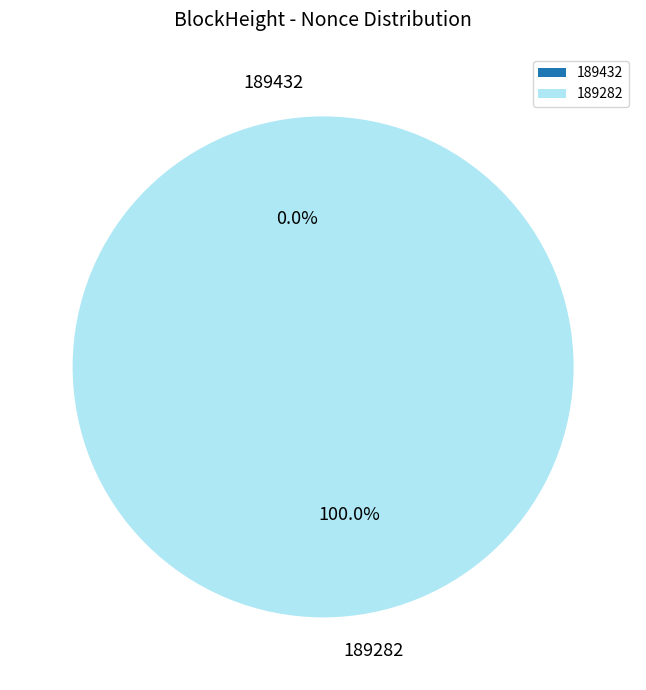

What is the largest slice in the pie chart?

189282